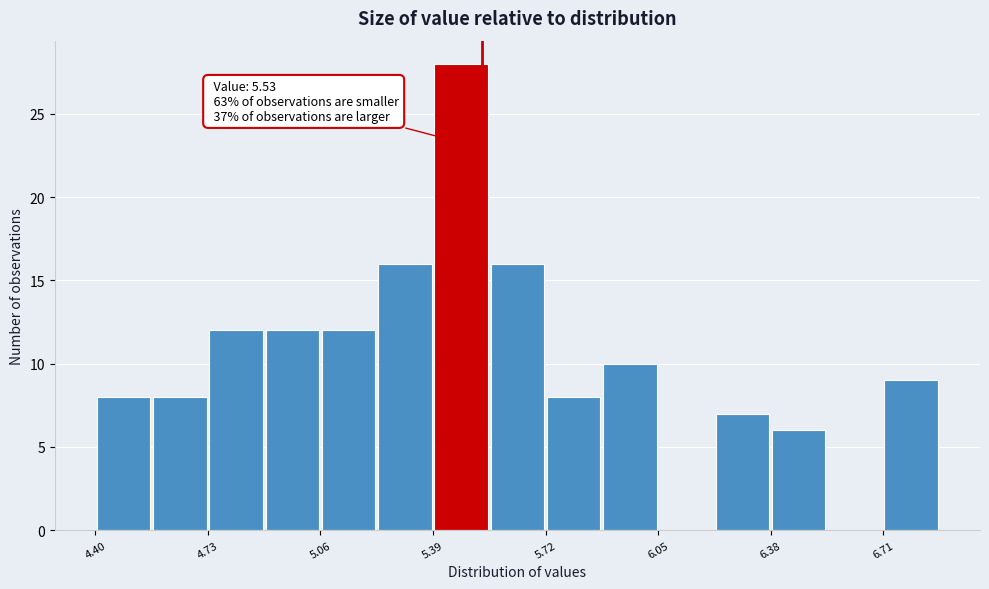

Around what value on the x-axis is the tallest bar? Give the approximate position of its centre, as read against the axis.

5.45